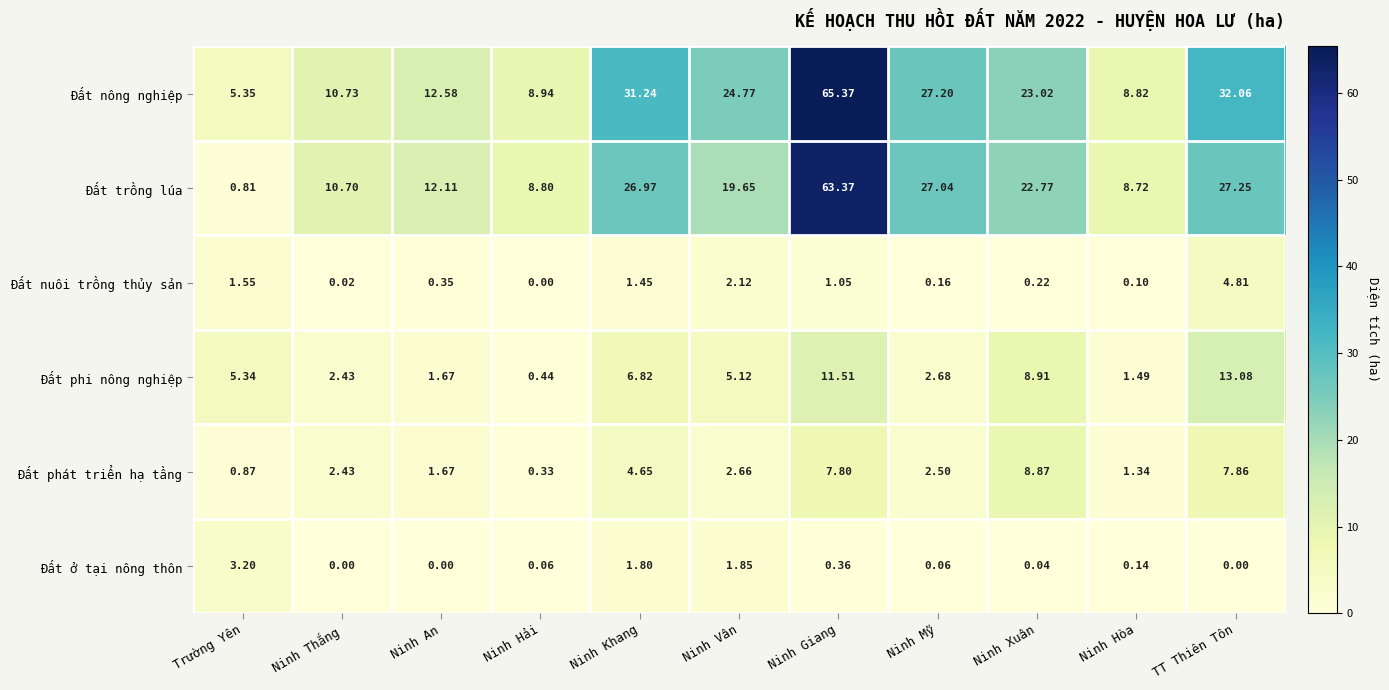

At which category is the sum across all series the highest?

Ninh Giang